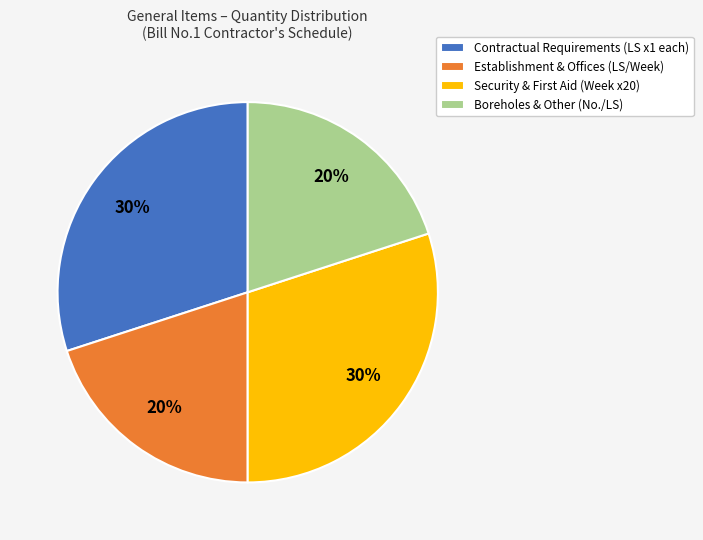

Is it true that Establishment & Offices (LS/Week) is 20% of the pie?

True